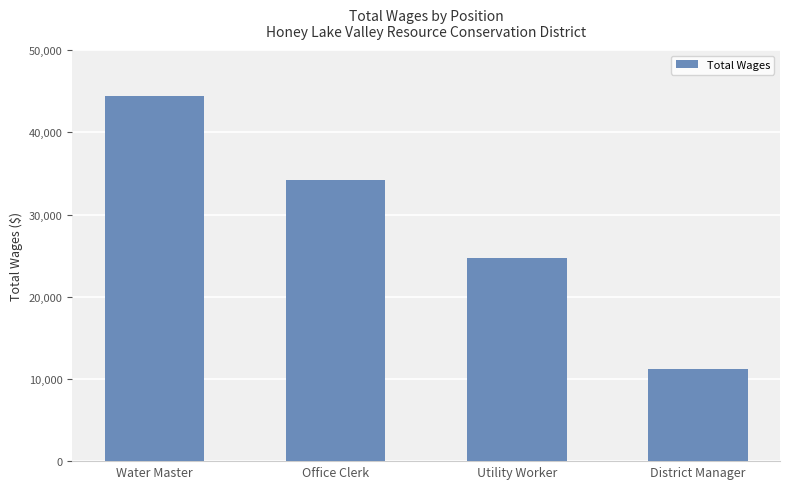

What is the minimum value shown in the chart?

11200